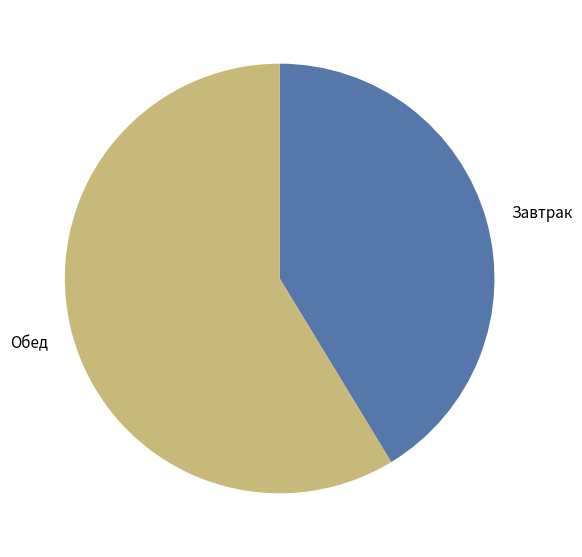

Rank the categories by value from highest to lowest.

Обед, Завтрак